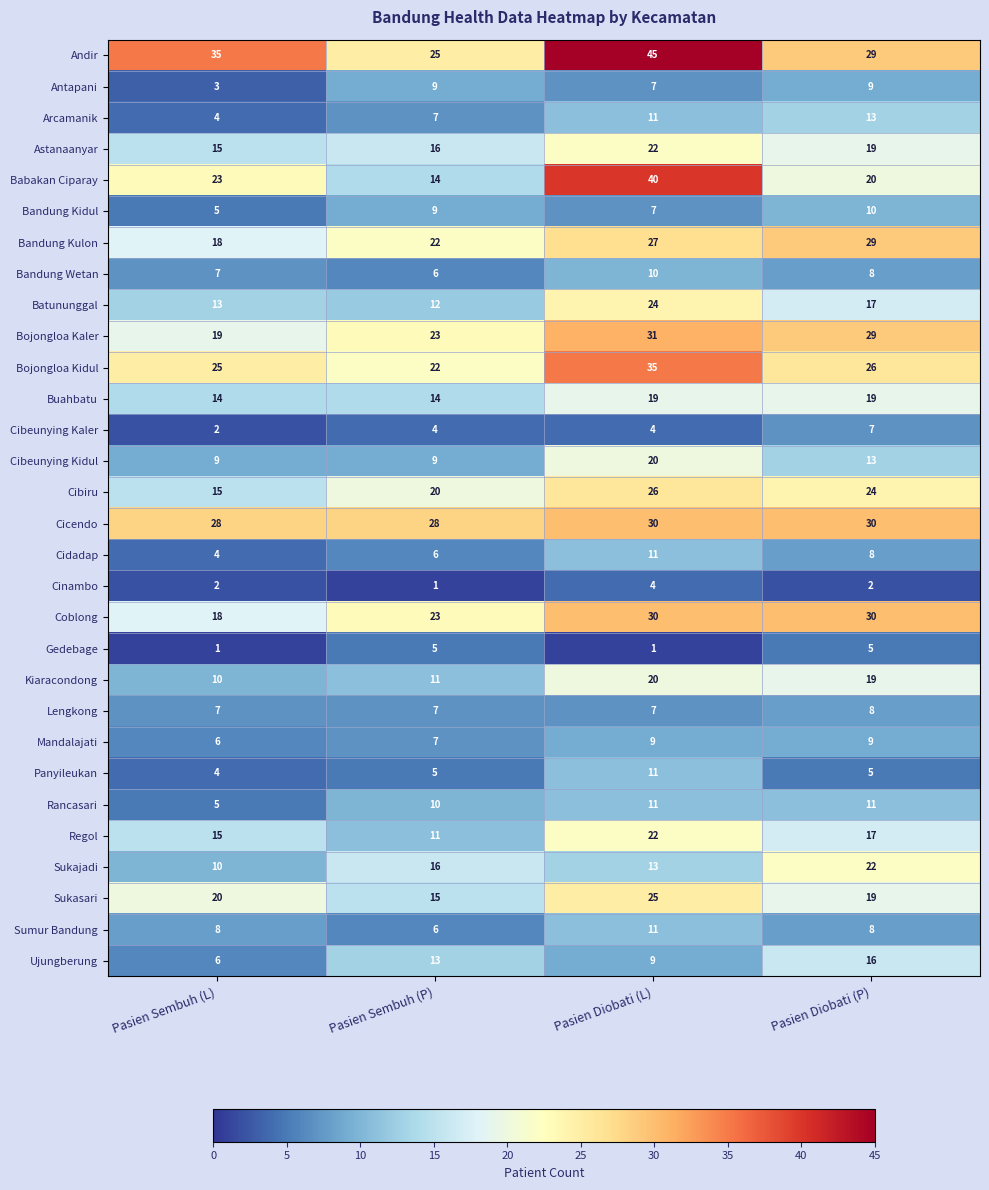

What is the difference between the maximum and minimum values in the Sukajadi series?

12